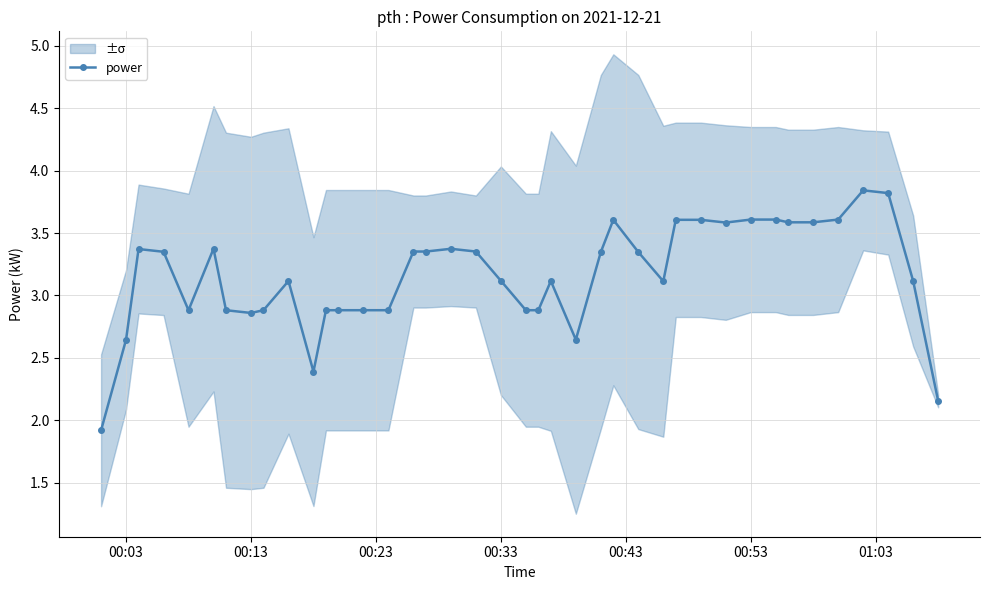

What is the difference between the second highest and minimum values?

1.9